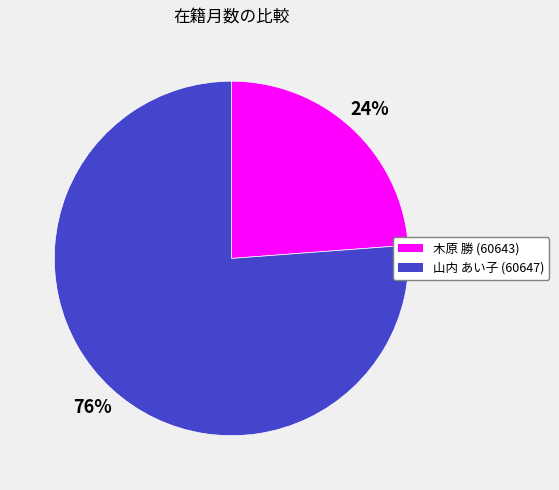

Rank the categories by value from highest to lowest.

山内 あい子 (60647), 木原 勝 (60643)